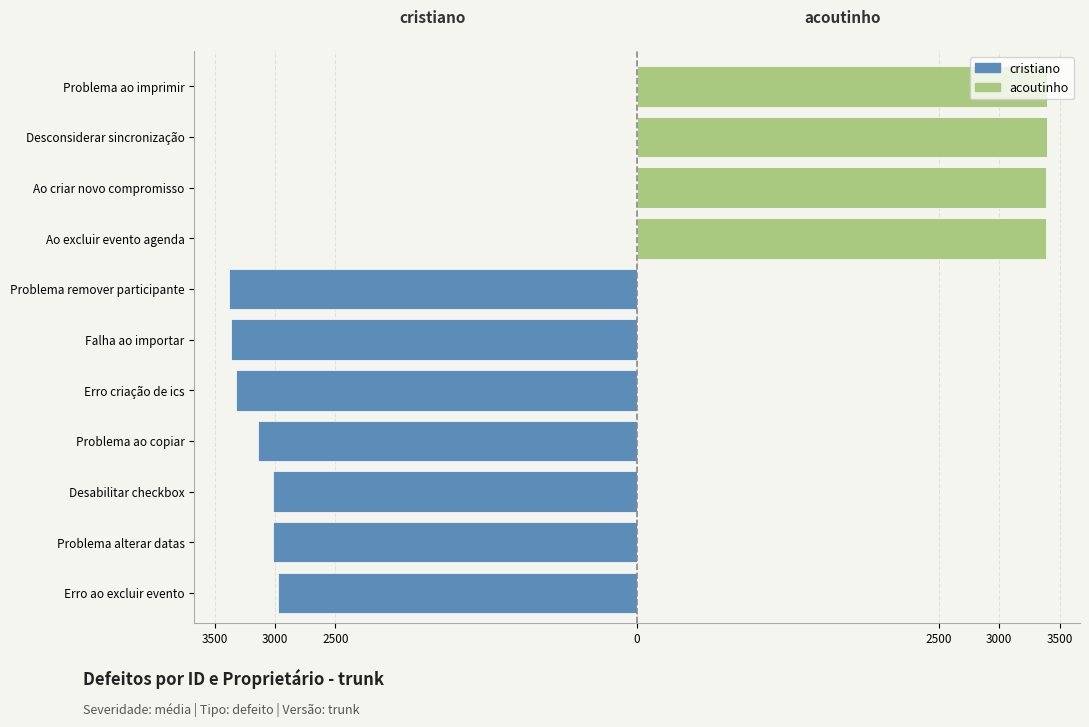

What is the difference between the cristiano values at Falha ao importar and Erro ao excluir evento?

385